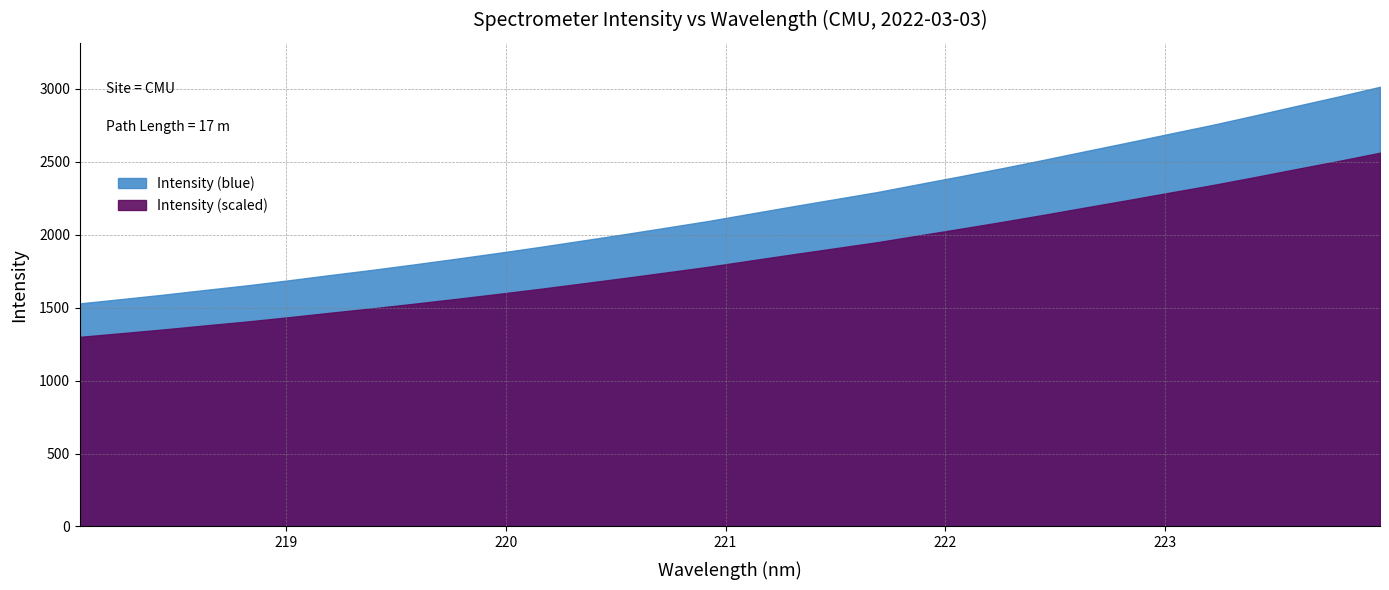

Approximately how many times larger is the value at 221.4993 compared to 219.7801?

1.2